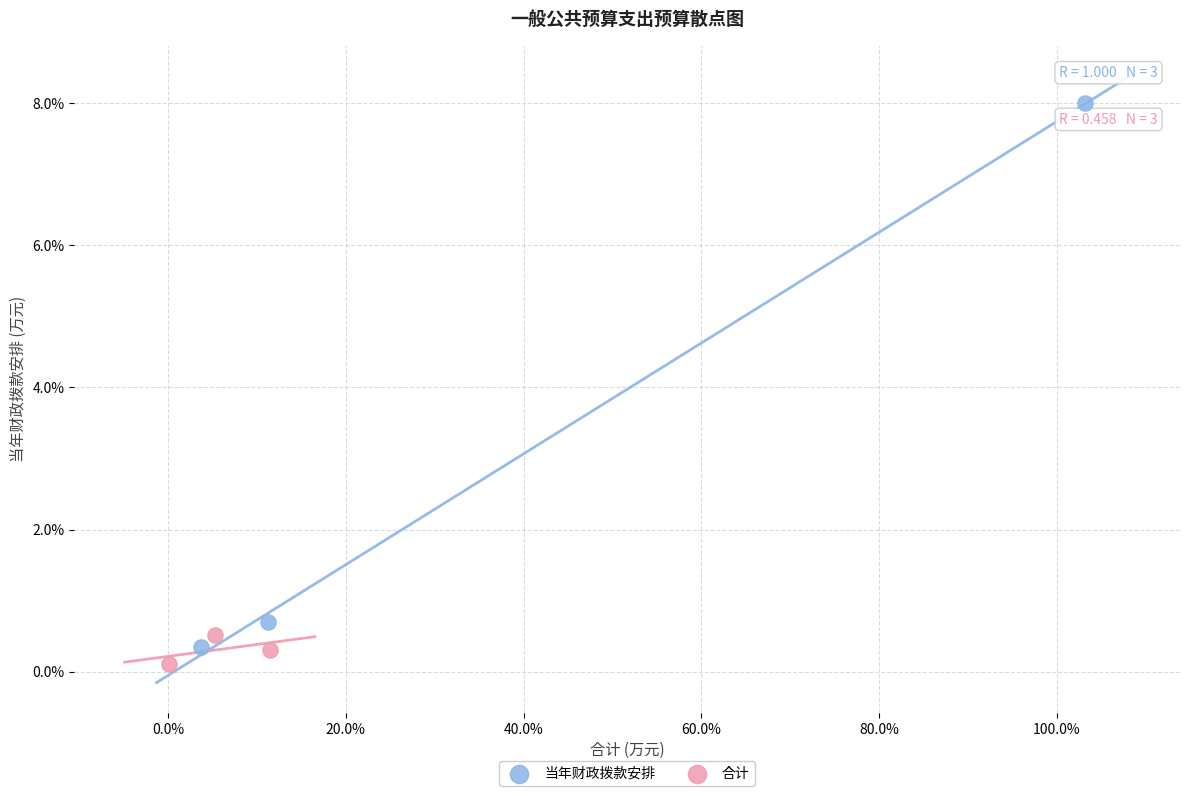

Which series contains the highest Y value?

当年财政拨款安排